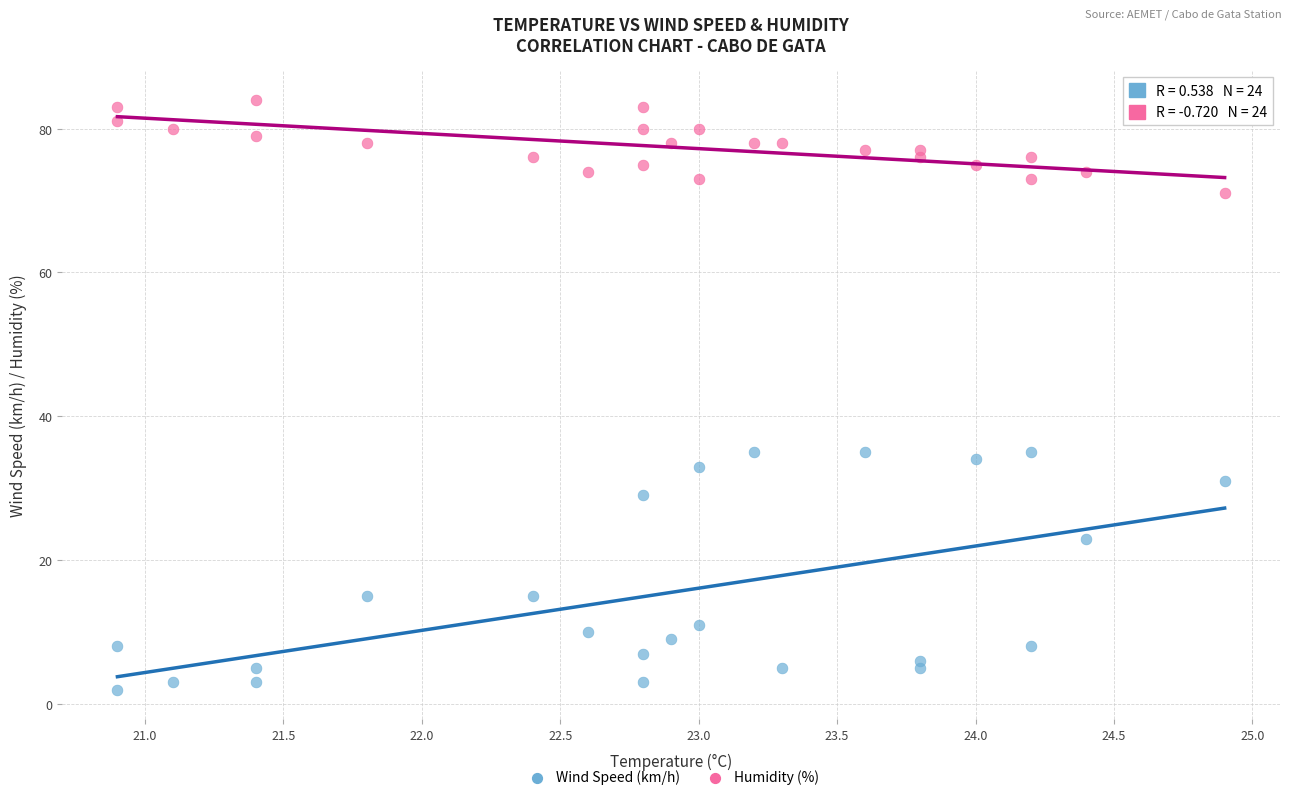

What are all the series names shown in the legend?

Wind Speed (km/h), Humidity (%)